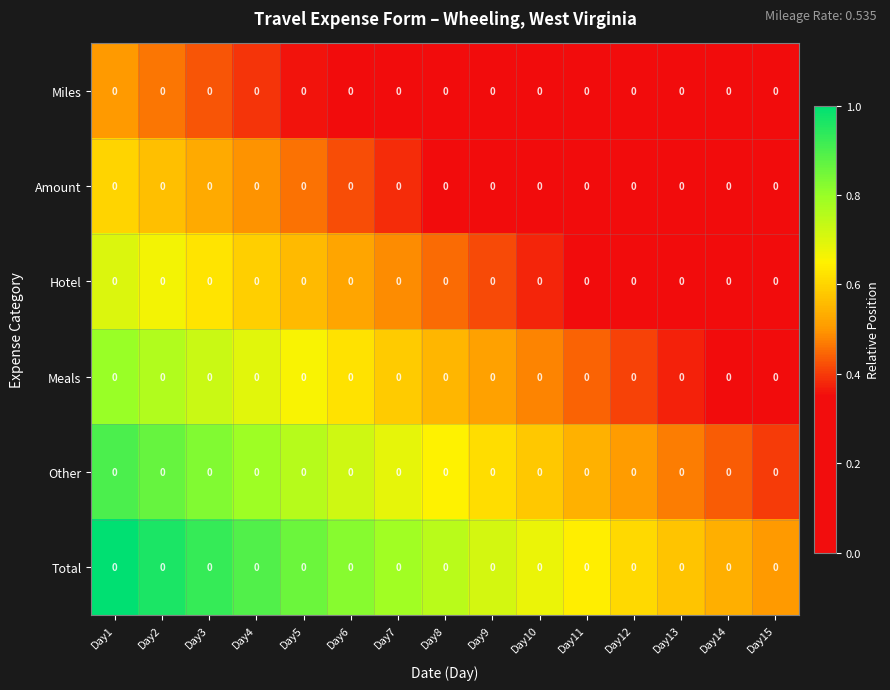

List the series in order of their peak value, lowest first.

Miles, Amount, Hotel, Meals, Other, Total